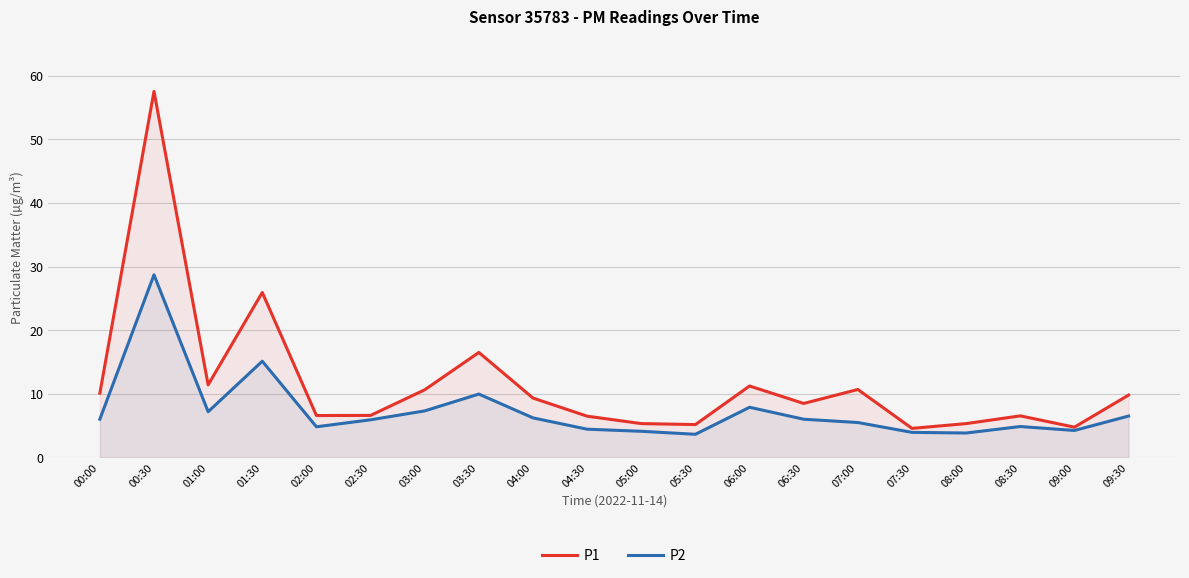

What is the spread (max minus min) of values at 03:00?

3.3